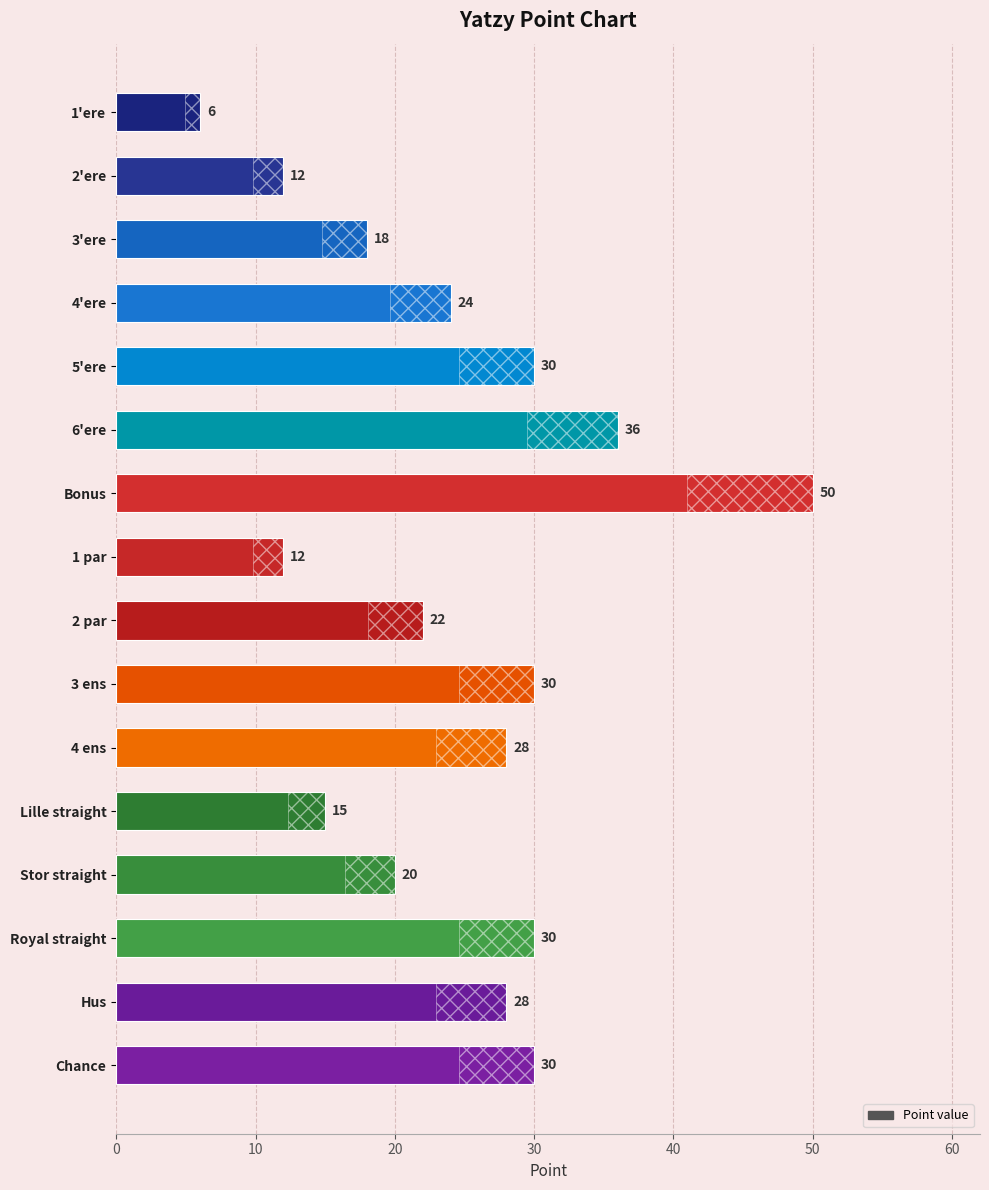

Reading top to bottom, extract all data points from this chart.

6	12	18	24	30	36	50	12	22	30	28	15	20	30	28	30